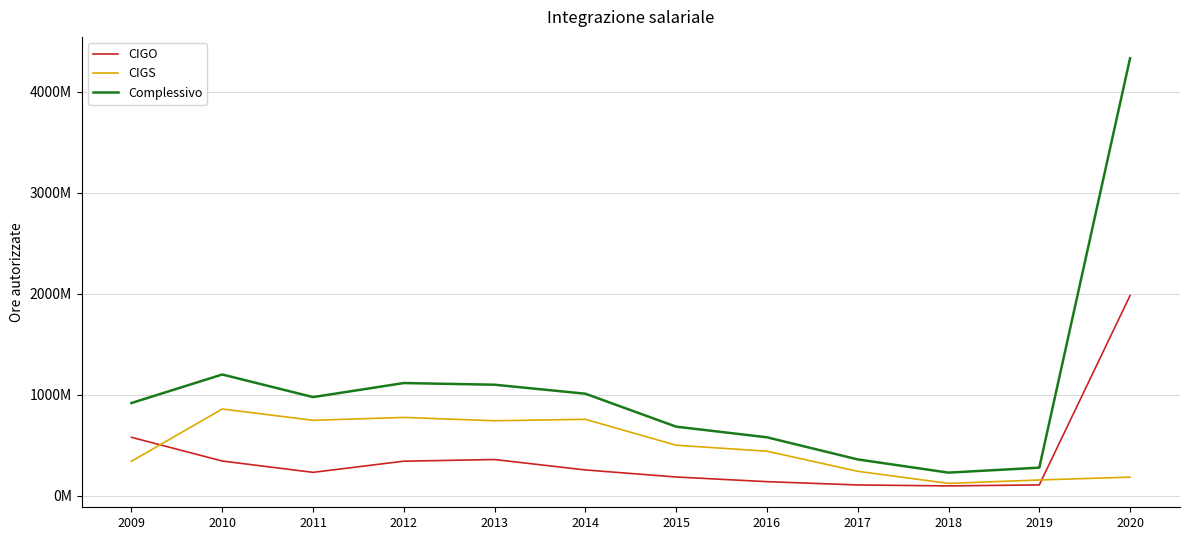

What is the smallest value displayed?

95656895